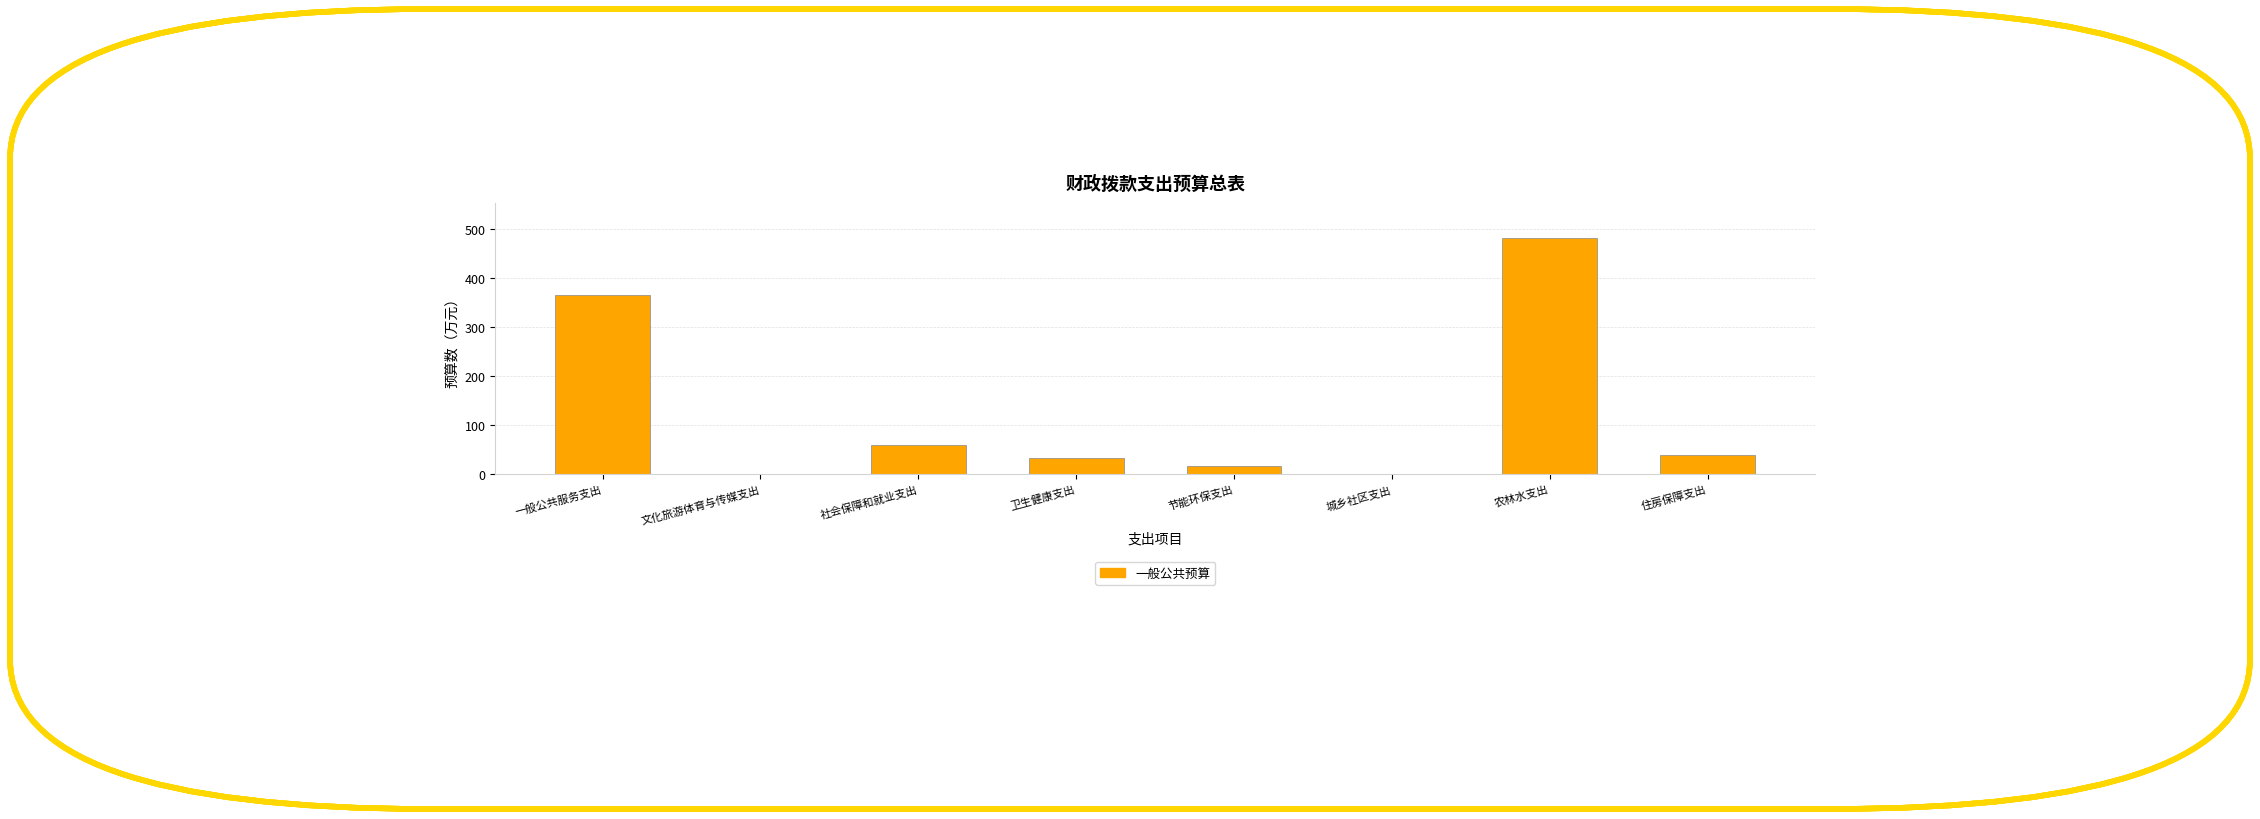

Which has a higher value, 一般公共服务支出 or 城乡社区支出?

一般公共服务支出